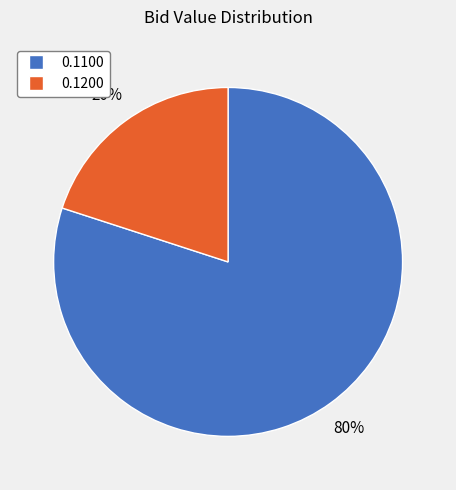

To the nearest percent, what is the difference between the largest and smallest slice percentages?

60%